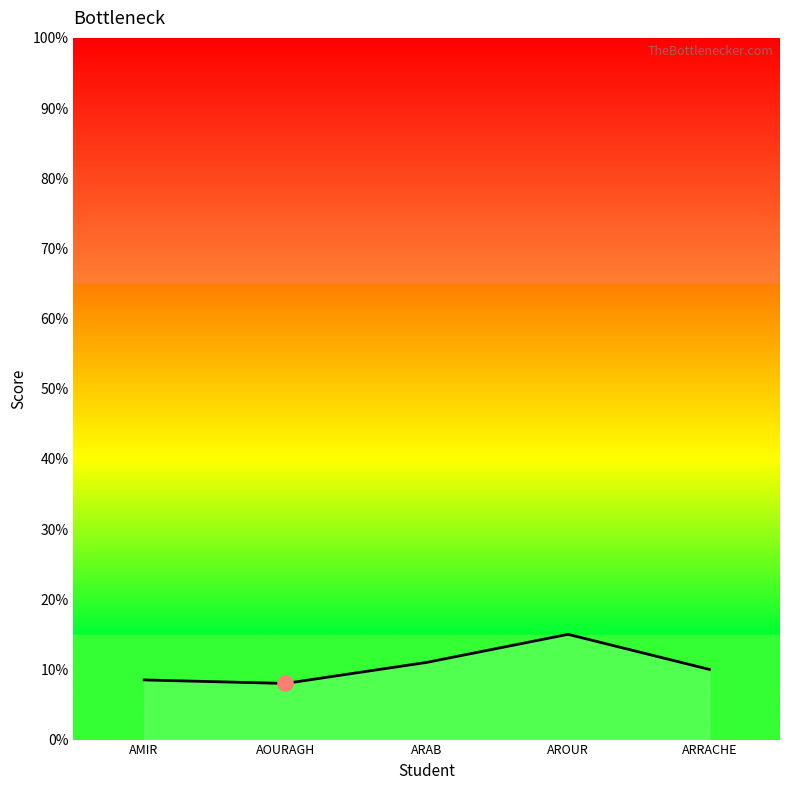

What is the change in value from AOURAGH to AROUR?

+7.0